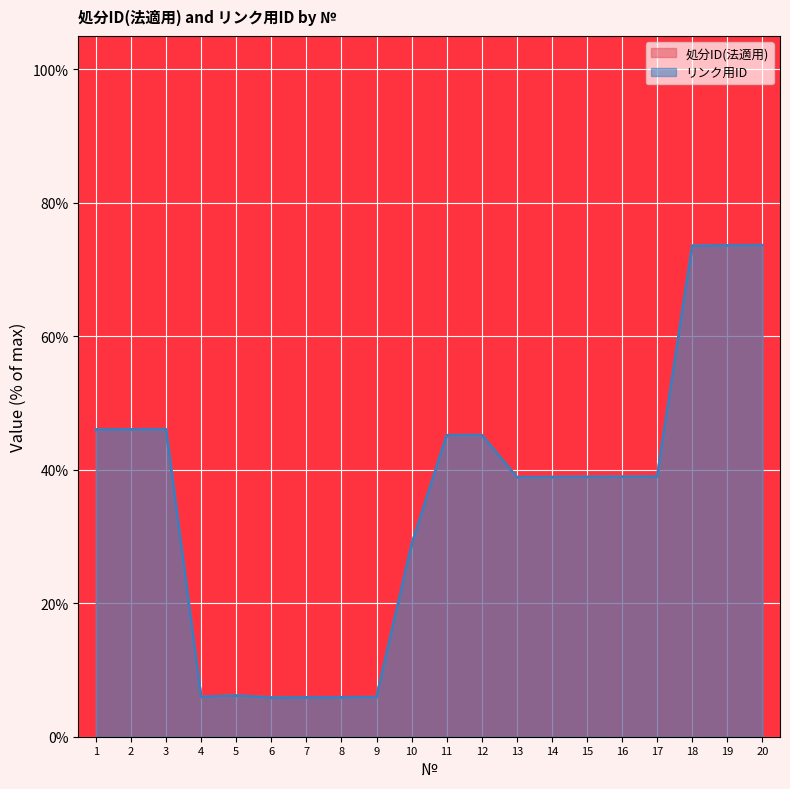

True or false: 処分ID(法適用) has more than 1 points higher than both neighbors.

True